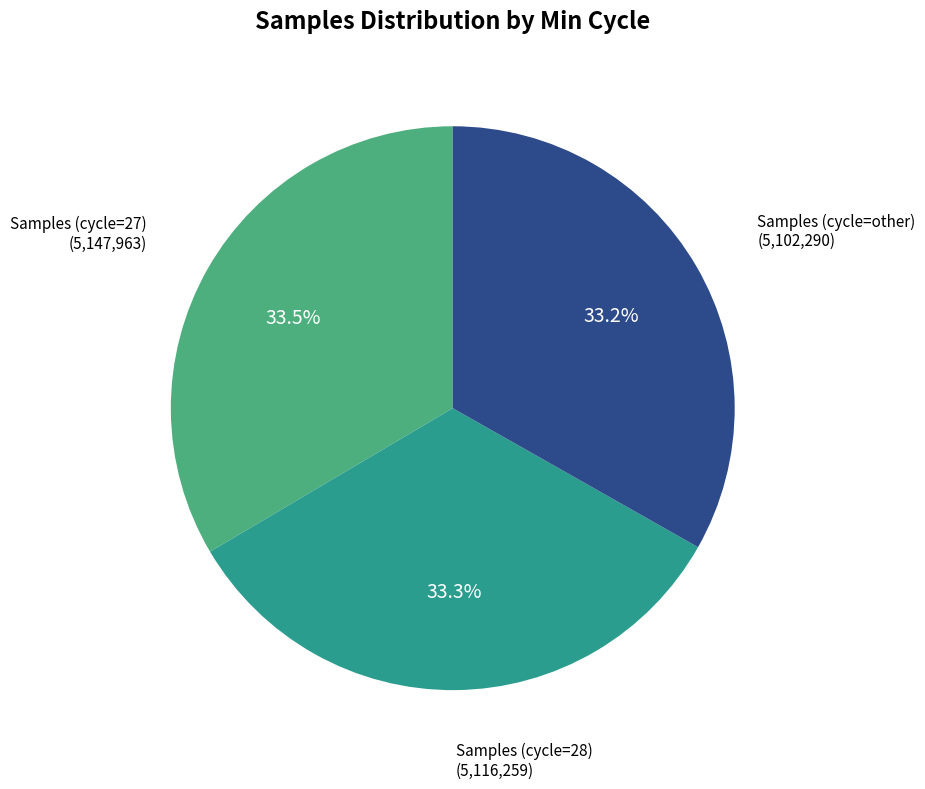

Is there any slice that represents more than half of the pie?

No